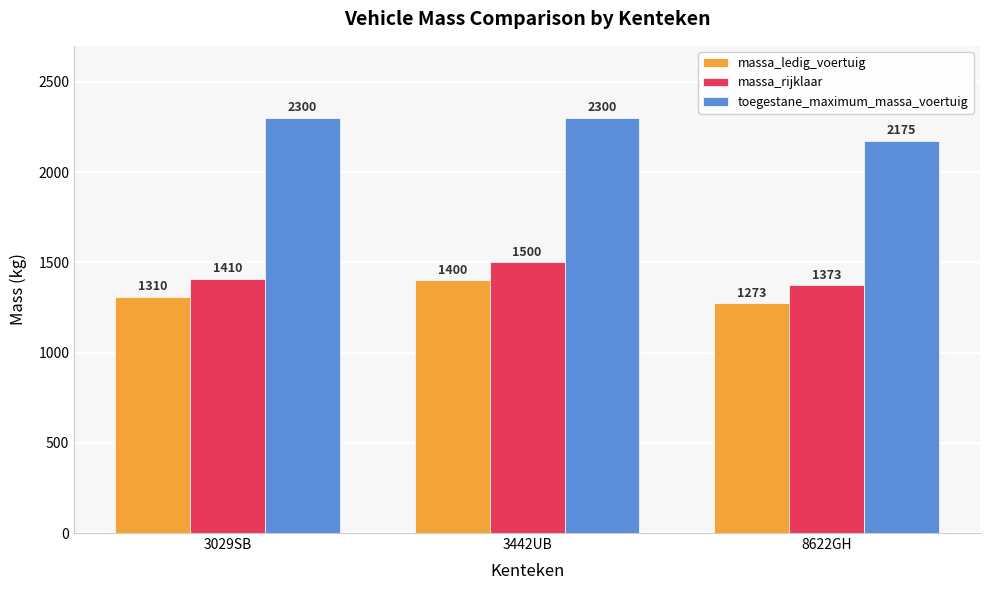

What is the greatest value displayed?

2300